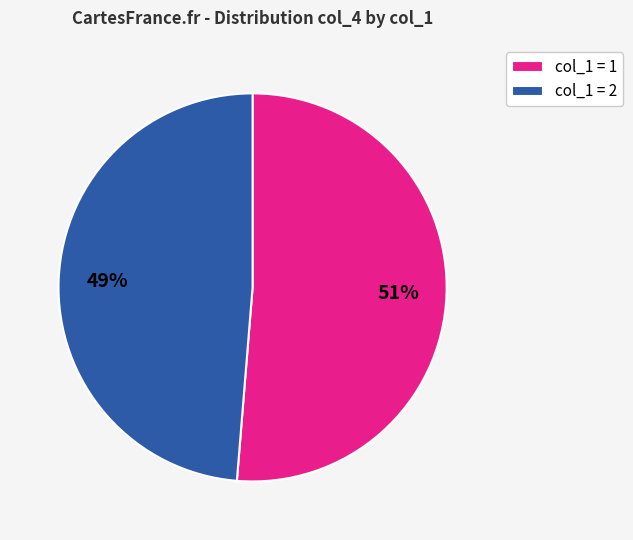

To the nearest percent, what is the average slice percentage?

50%